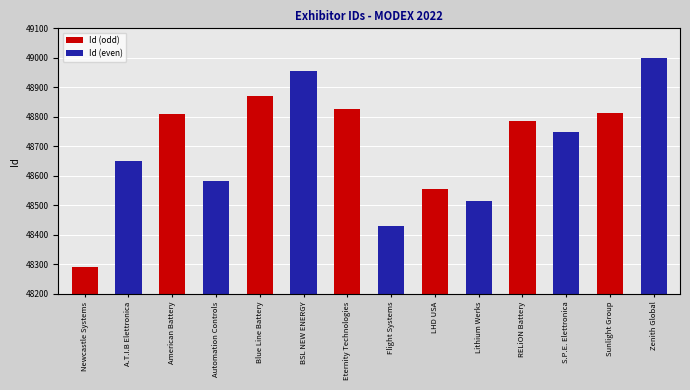

How many distinct data groups are displayed?

1